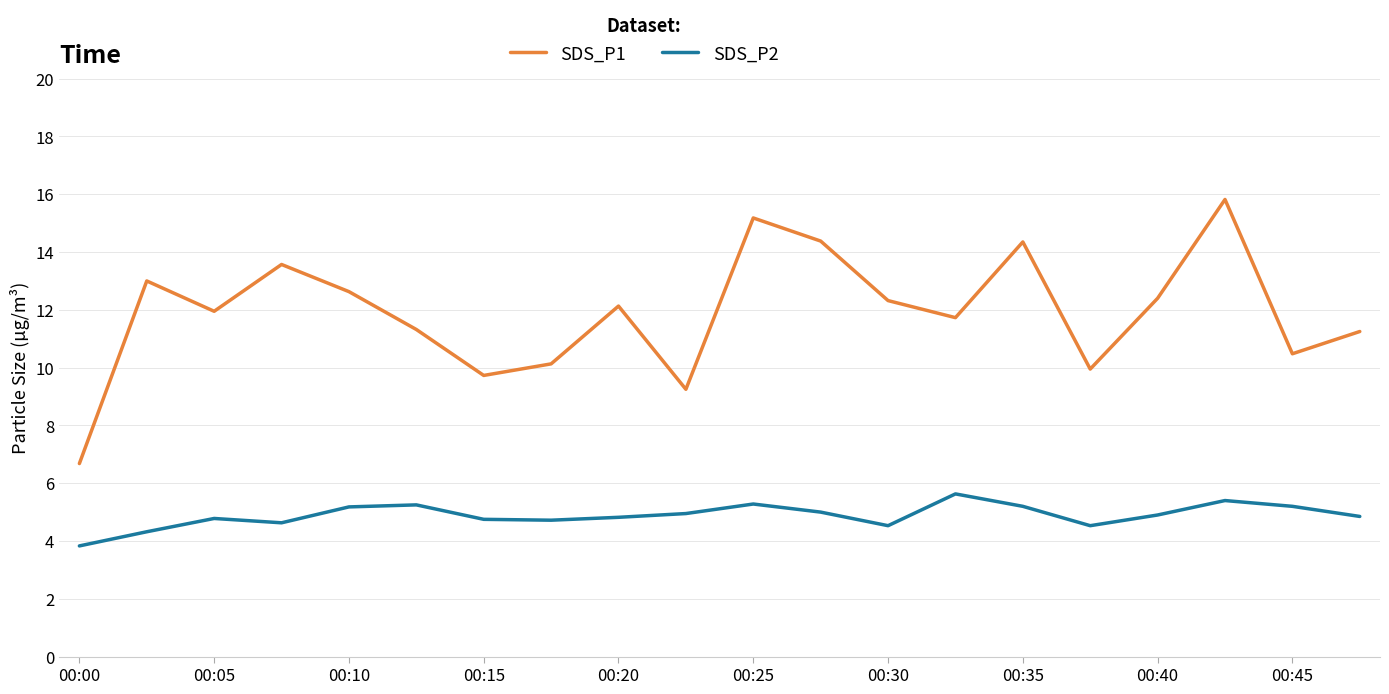

What is the difference between the maximum and minimum values in the SDS_P1 series?

9.1